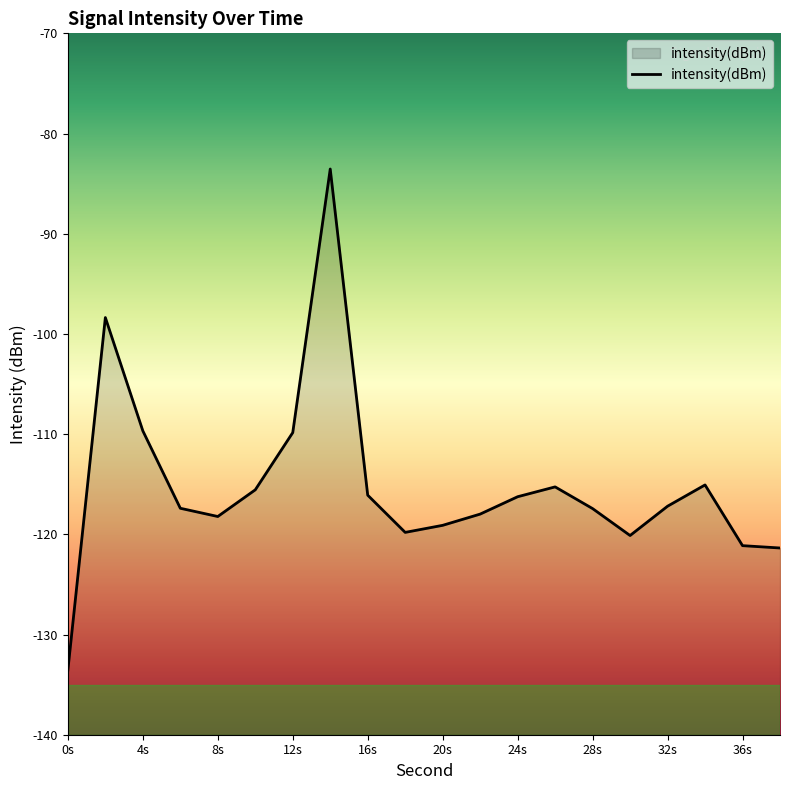

Count the number of categories in the chart.

20